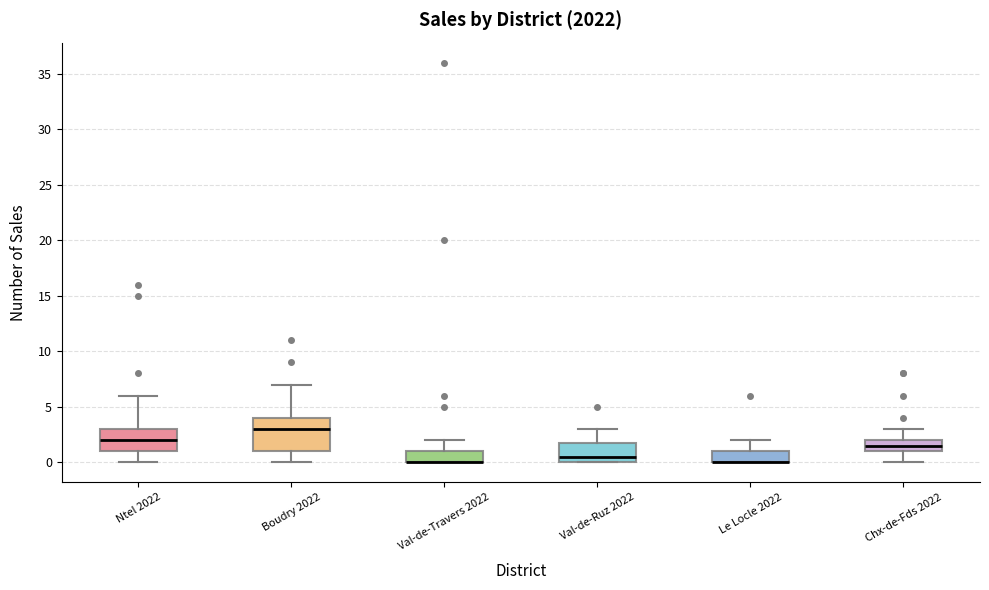

Which box is the tallest, from its lower edge to its upper edge?

Boudry 2022